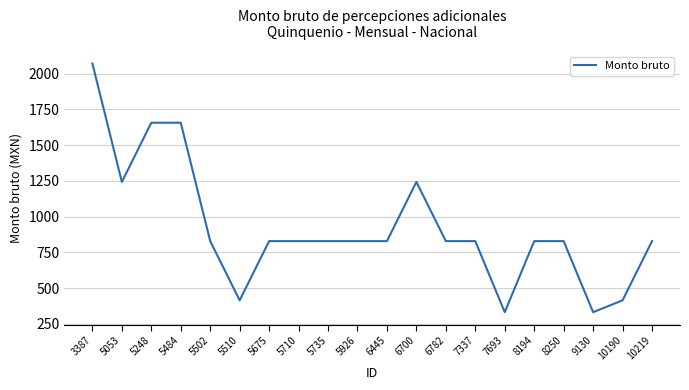

Is this an area chart (filled region under the line)?

No